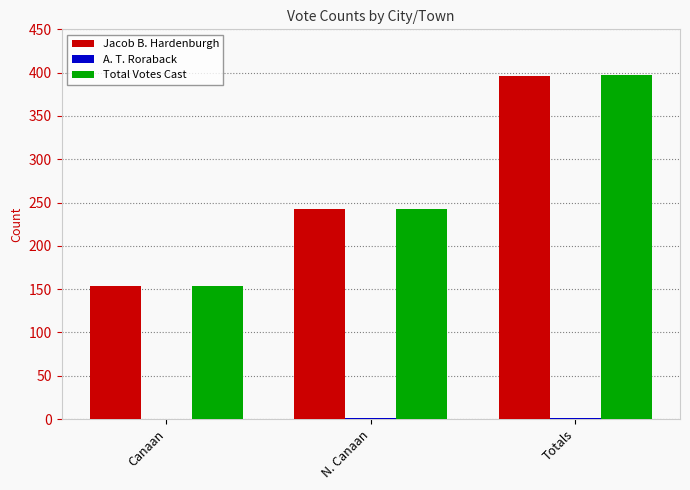

Which series has the widest spread of values?

Total Votes Cast